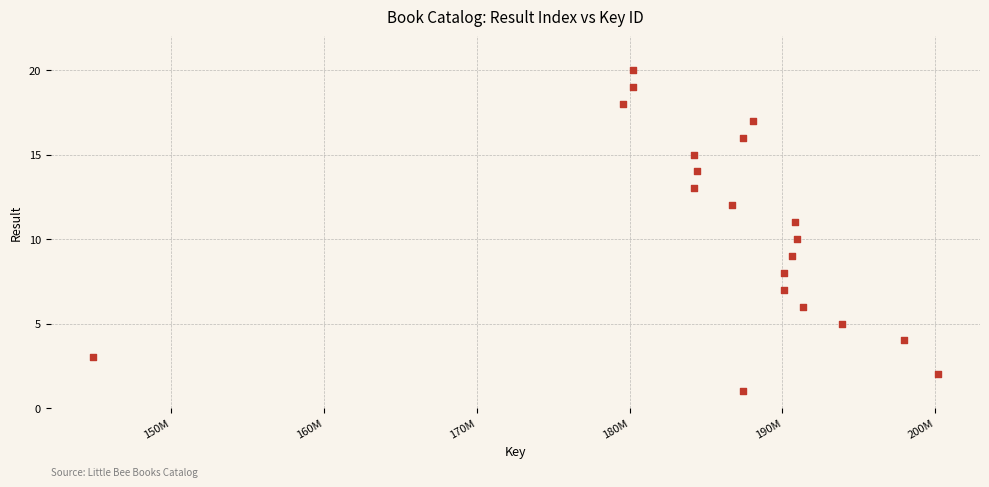

What is the range of X values (max minus min)?

55281117